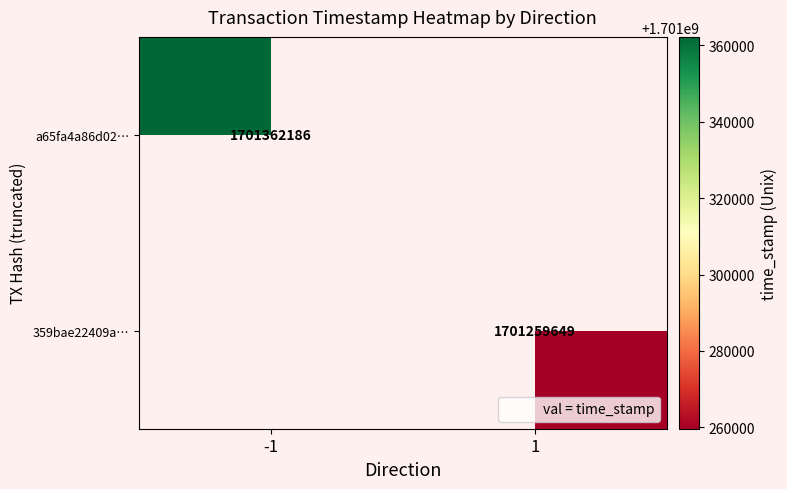

What is the smallest value displayed?

1701259649.0